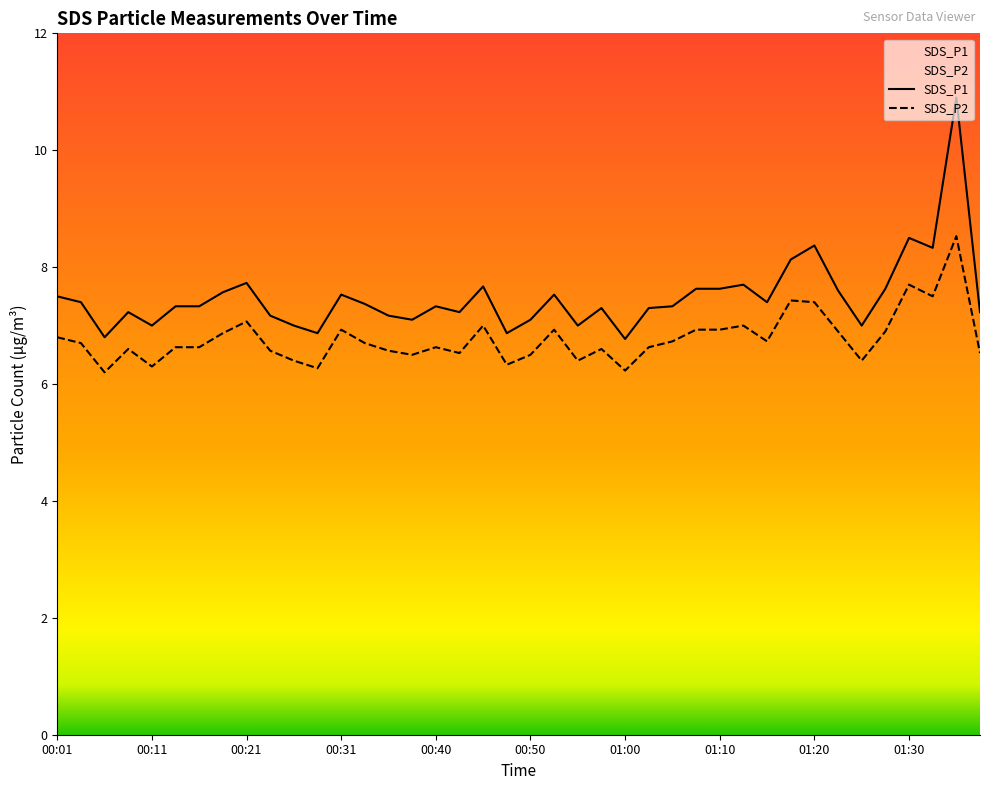

In SDS_P2, how many points are higher than both neighbors (excluding endpoints)?

11